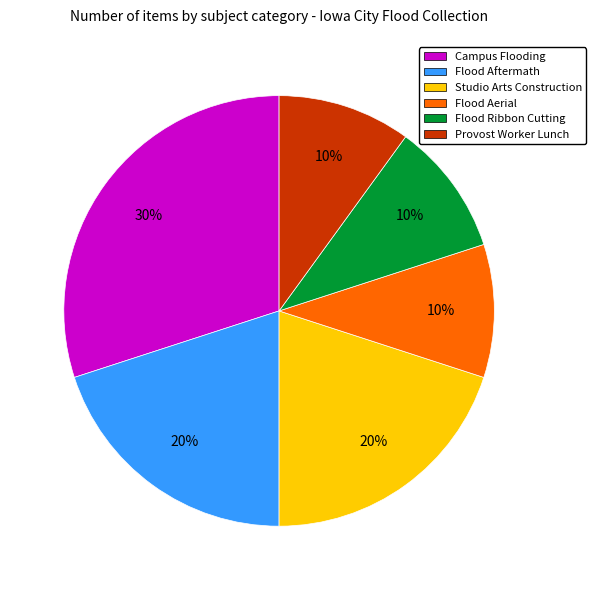

How many segments does this pie chart have?

6